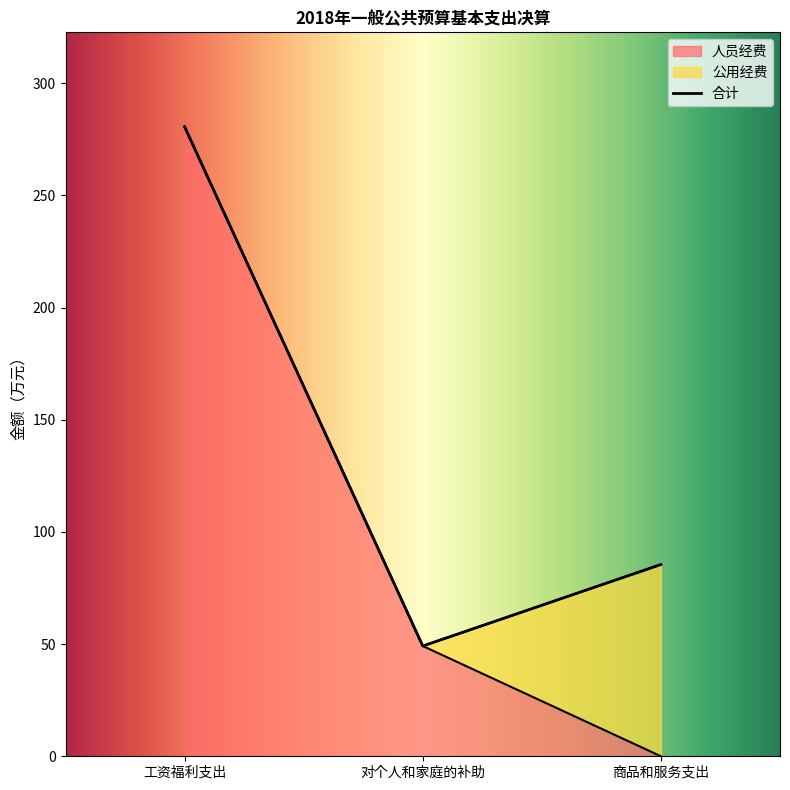

At which category is the sum across all series the highest?

工资福利支出